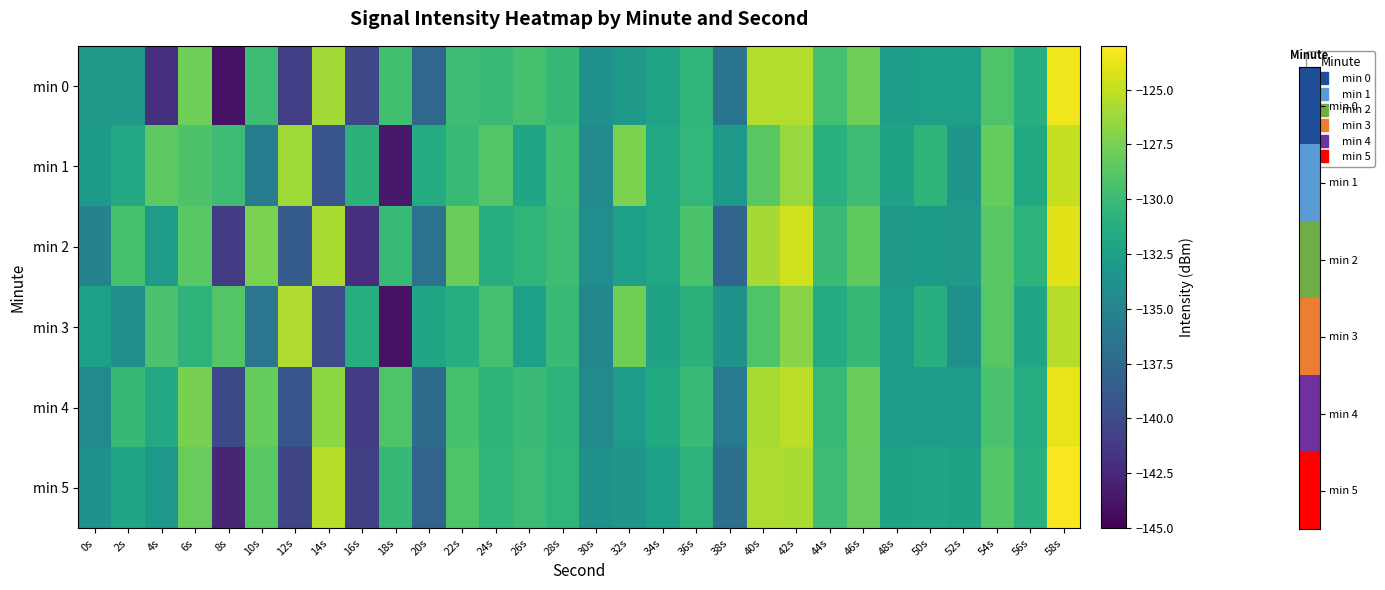

What is the greatest value displayed?

-123.2